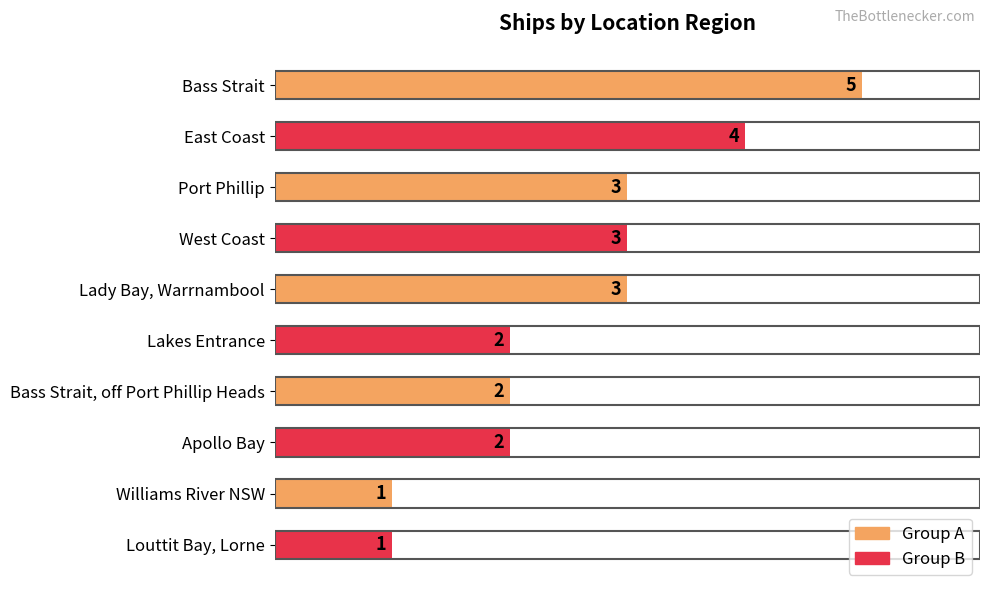

What is the average value?

3